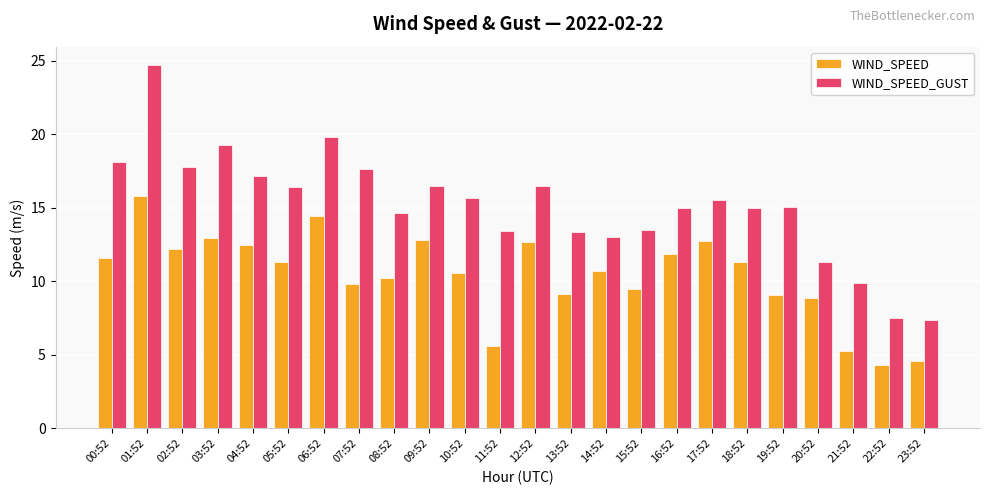

Is the value of WIND_SPEED at 08:52 greater than the value of WIND_SPEED_GUST at 04:52?

No